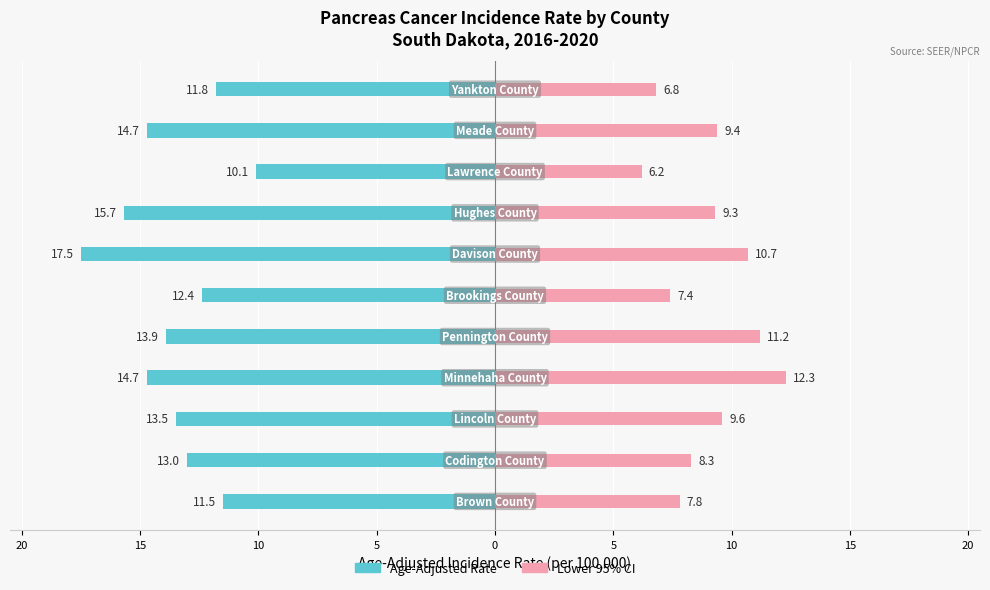

The Lower 95% CI series shows 9.7 at 15. True or false?

False